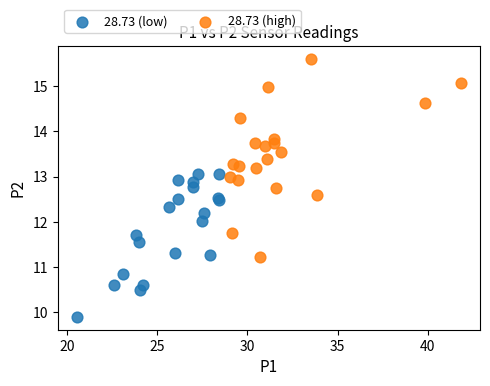

What are all the series names shown in the legend?

28.73 (low), 28.73 (high)